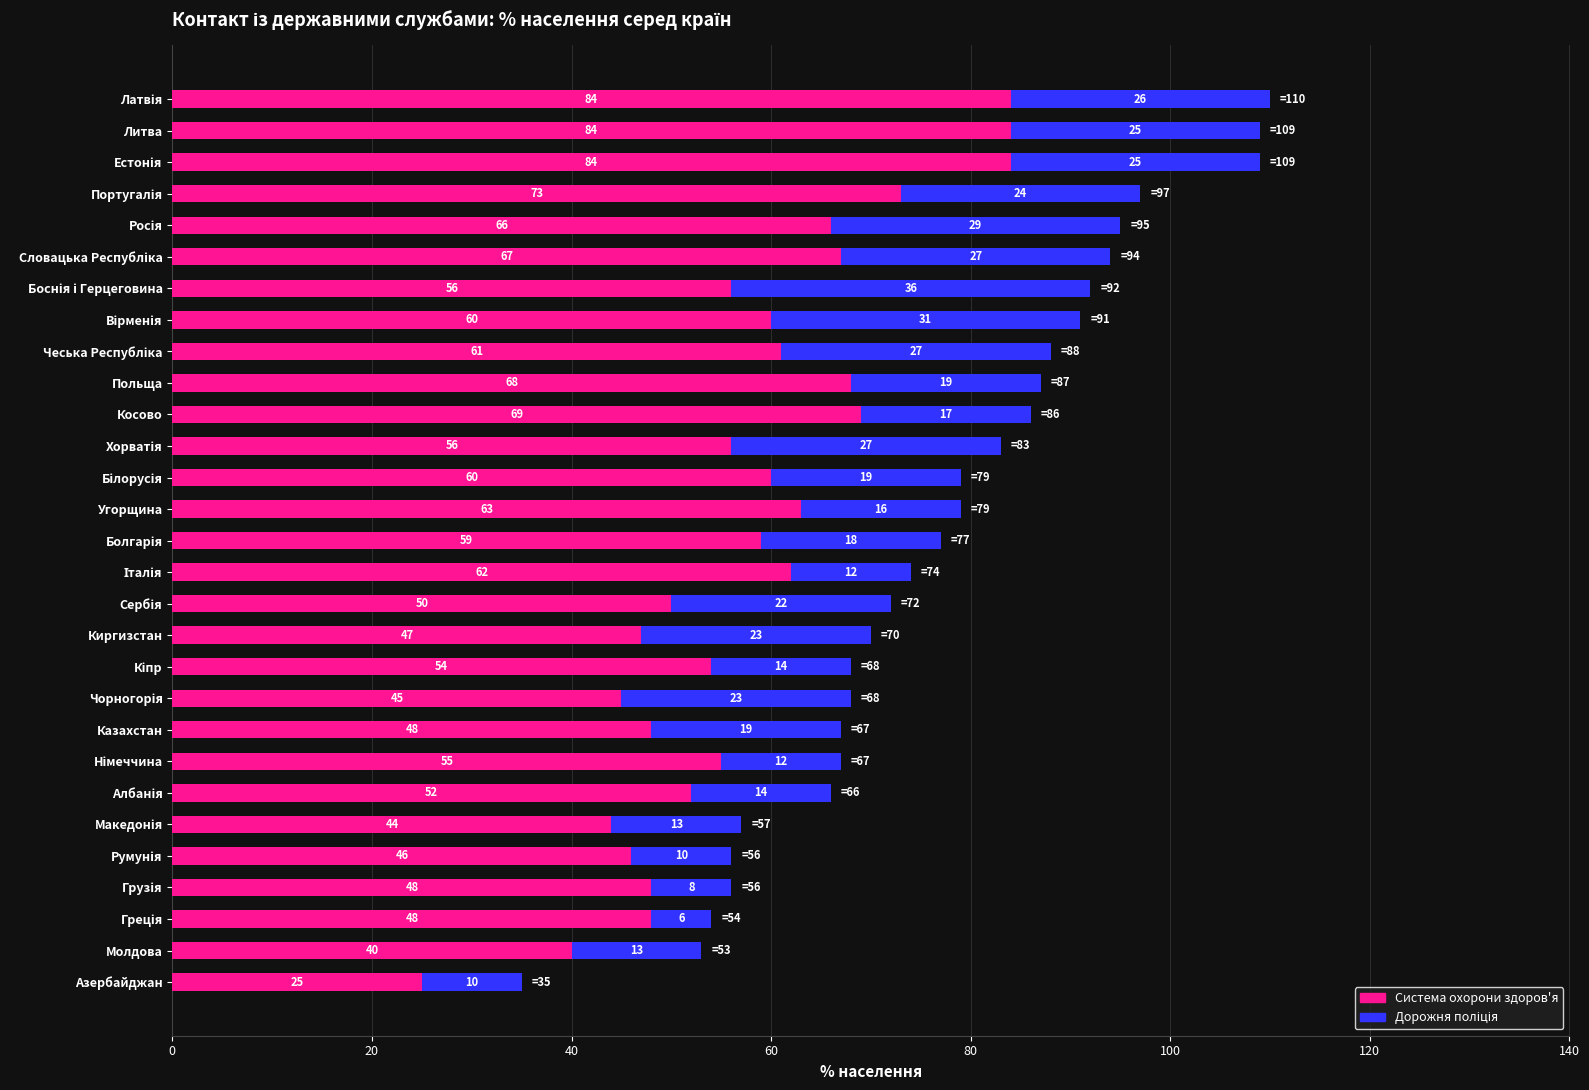

True or false: Система охорони здоров'я has a value of 63 at Угорщина.

True